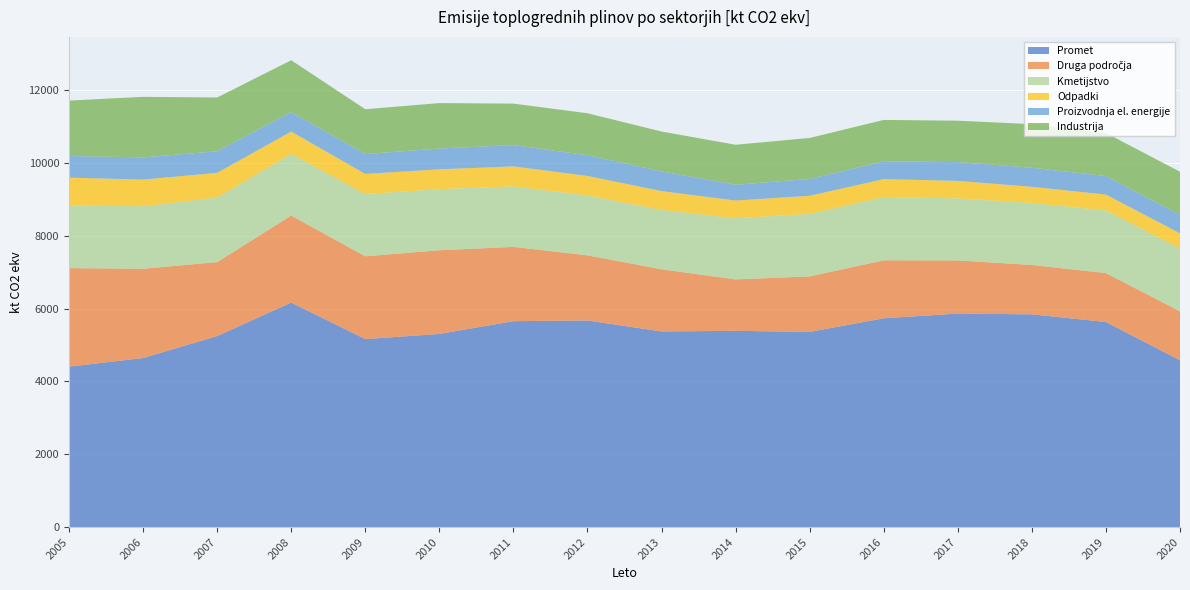

Reading left to right, list all the values displayed in this chart.

Promet: 2005=4405.9	2006=4642.1	2007=5245.2	2008=6165.1	2009=5162.7	2010=5303.5	2011=5654.3	2012=5673.2	2013=5372.5	2014=5388.8	2015=5359.3	2016=5733.0	2017=5862.8	2018=5841.7	2019=5631.5	2020=4581.1
Druga področja: 2005=2704.5	2006=2451.4	2007=2030.8	2008=2388.1	2009=2272.7	2010=2298.4	2011=2039.8	2012=1788.6	2013=1705.9	2014=1412.2	2015=1523.9	2016=1592.2	2017=1459.4	2018=1355.7	2019=1343.3	2020=1345.2
Kmetijstvo: 2005=1717.0	2006=1716.5	2007=1772.5	2008=1695.4	2009=1708.1	2010=1677.6	2011=1659.6	2012=1644.1	2013=1629.6	2014=1676.6	2015=1716.6	2016=1737.0	2017=1702.8	2018=1702.1	2019=1719.6	2020=1723.8
Odpadki: 2005=766.5	2006=731.1	2007=677.4	2008=609.7	2009=553.9	2010=543.9	2011=549.9	2012=535.1	2013=516.6	2014=488.0	2015=496.1	2016=491.6	2017=480.2	2018=443.3	2019=435.2	2020=414.7
Proizvodnja el. energije: 2005=594.8	2006=609.1	2007=593.1	2008=537.2	2009=544.4	2010=570.9	2011=585.8	2012=568.5	2013=543.8	2014=434.2	2015=462.0	2016=488.1	2017=516.4	2018=523.6	2019=508.3	2020=507.4
Industrija: 2005=1521.6	2006=1662.0	2007=1475.1	2008=1421.7	2009=1230.5	2010=1246.5	2011=1137.2	2012=1152.3	2013=1091.9	2014=1097.0	2015=1126.0	2016=1137.1	2017=1135.8	2018=1196.4	2019=1182.7	2020=1184.0